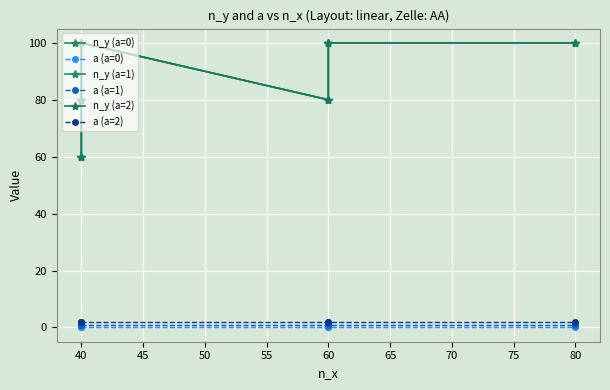

Which series has the widest spread of values?

n_y (a=0)